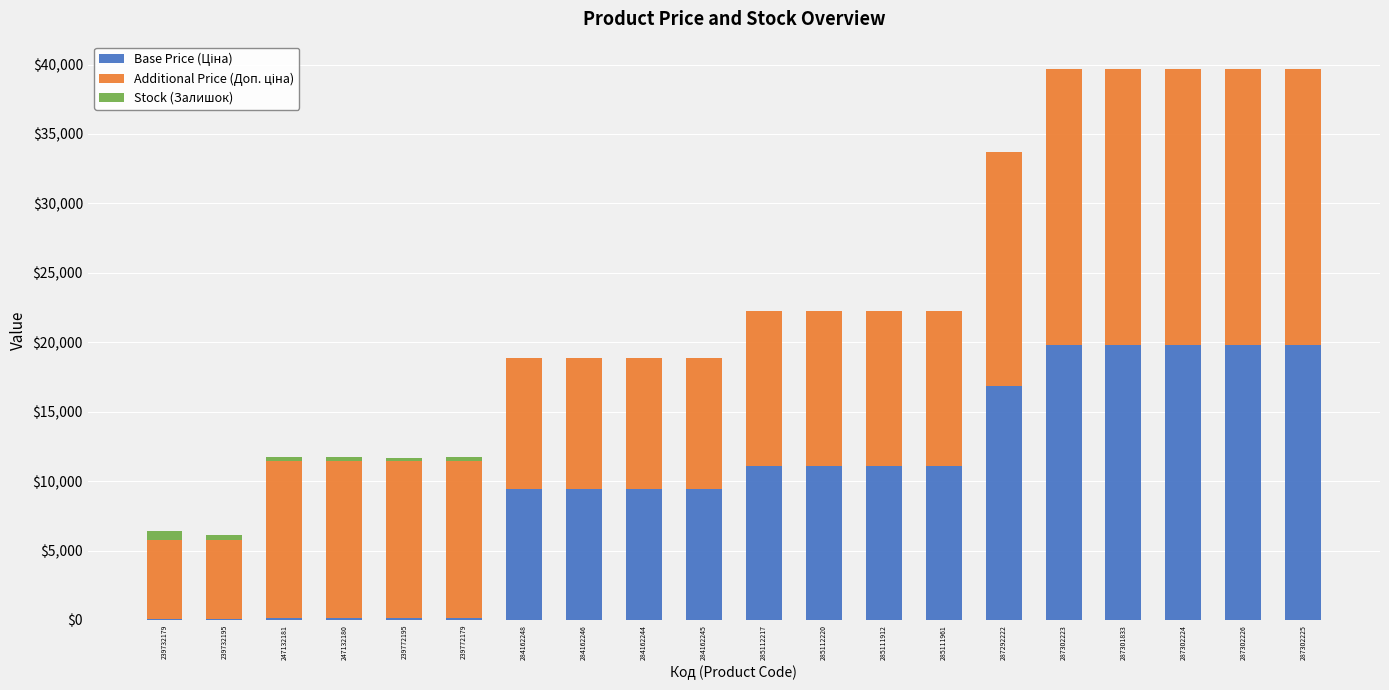

What is the total value across all series at 247132181?

11707.3